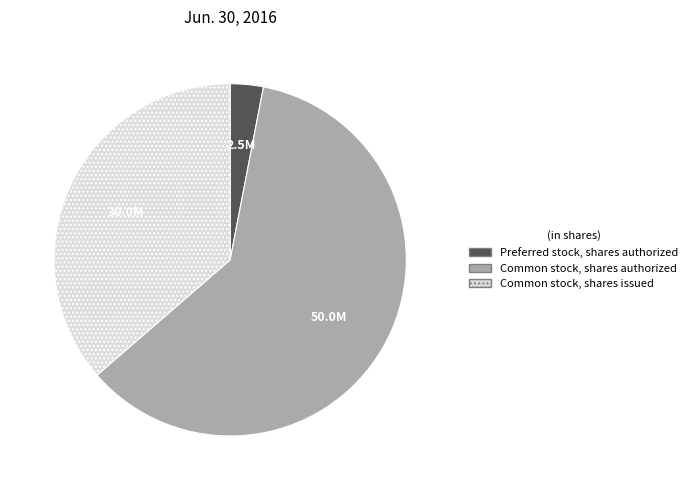

Is the sum of Common stock, shares issued and Preferred stock, shares authorized greater than half?

No